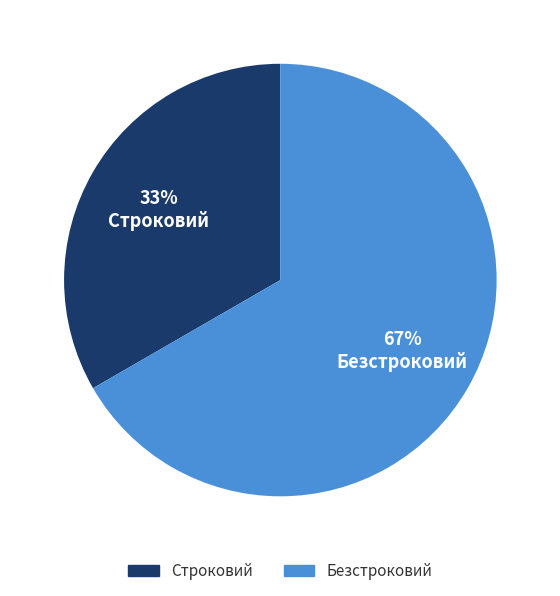

Which category has the smallest portion of the pie?

Строковий